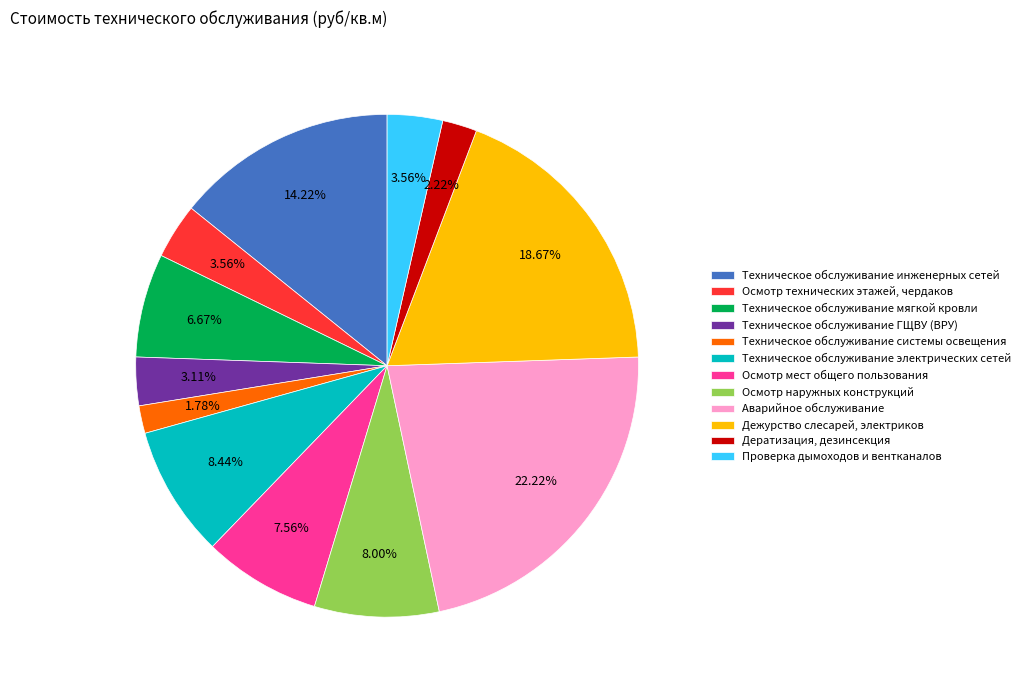

How much of the chart is everything except Техническое обслуживание системы освещения?

98.2%